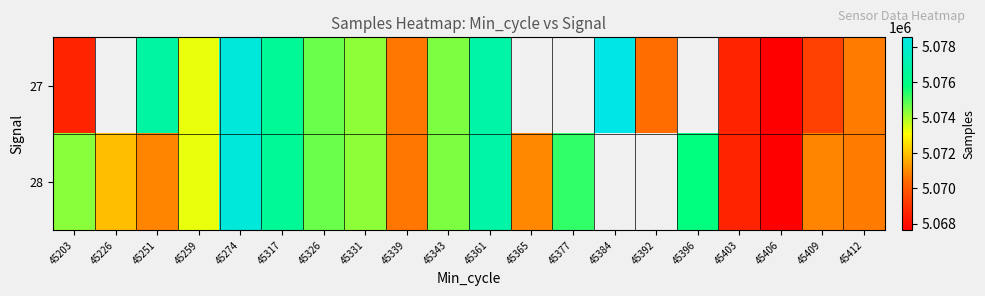

Which category has the highest value across all series?

45384